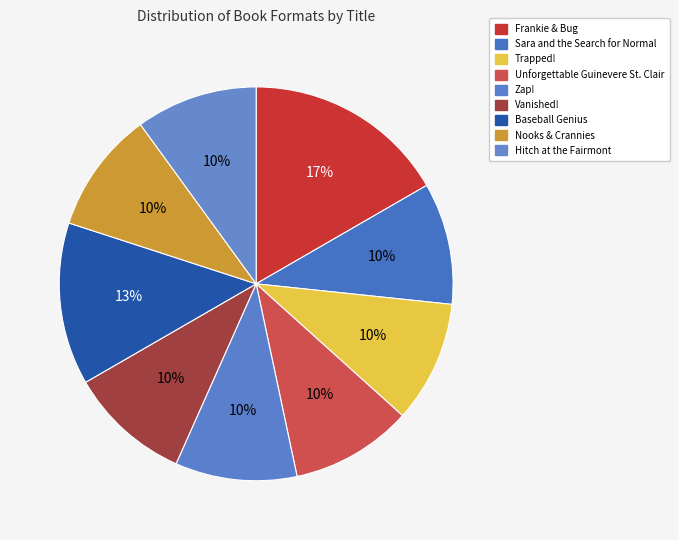

To the nearest percent, what is the average slice percentage?

11%